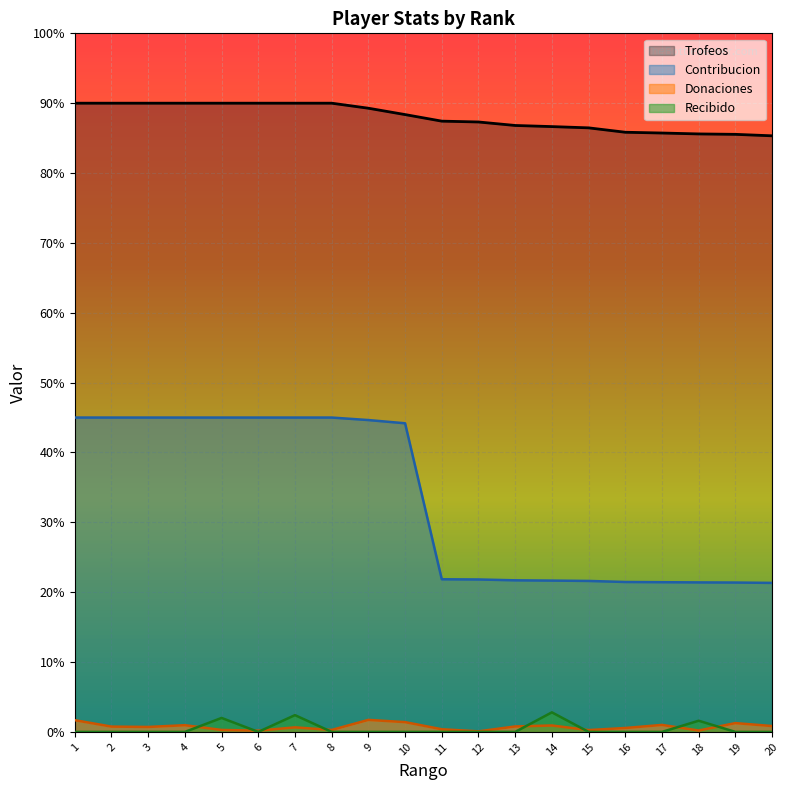

Reading left to right, what are all the values shown in this chart?

Trofeos: 1=9000	2=9000	3=9000	4=9000	5=9000	6=9000	7=9000	8=9000	9=8928	10=8837	11=8743	12=8731	13=8681	14=8665	15=8647	16=8584	17=8573	18=8560	19=8554	20=8533
Donaciones: 1=168	2=76	3=71	4=96	5=28	6=18	7=65	8=28	9=172	10=140	11=38	12=8	13=78	14=92	15=26	16=56	17=100	18=20	19=126	20=84
Contribucion: 1=4500	2=4500	3=4500	4=4500	5=4500	6=4500	7=4500	8=4500	9=4464	10=4418	11=2185	12=2182	13=2170	14=2166	15=2161	16=2146	17=2143	18=2140	19=2138	20=2133
Recibido: 1=0	2=0	3=0	4=0	5=200	6=0	7=240	8=0	9=0	10=0	11=0	12=0	13=0	14=280	15=0	16=0	17=0	18=160	19=0	20=0